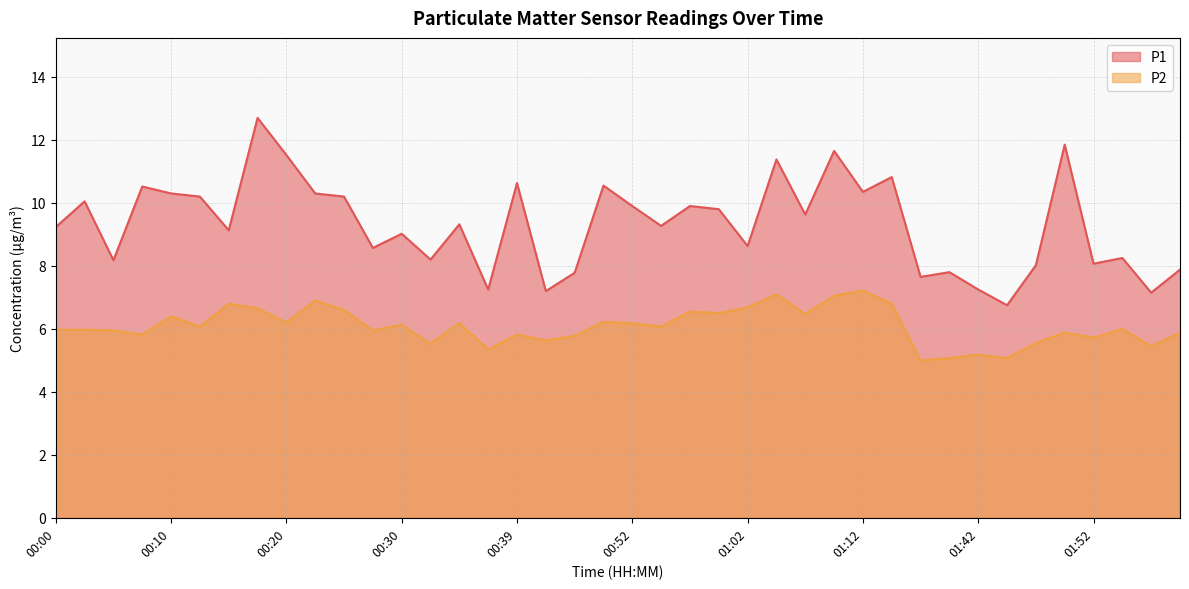

The value of P1 at 00:54 is 5.7. True or false?

False